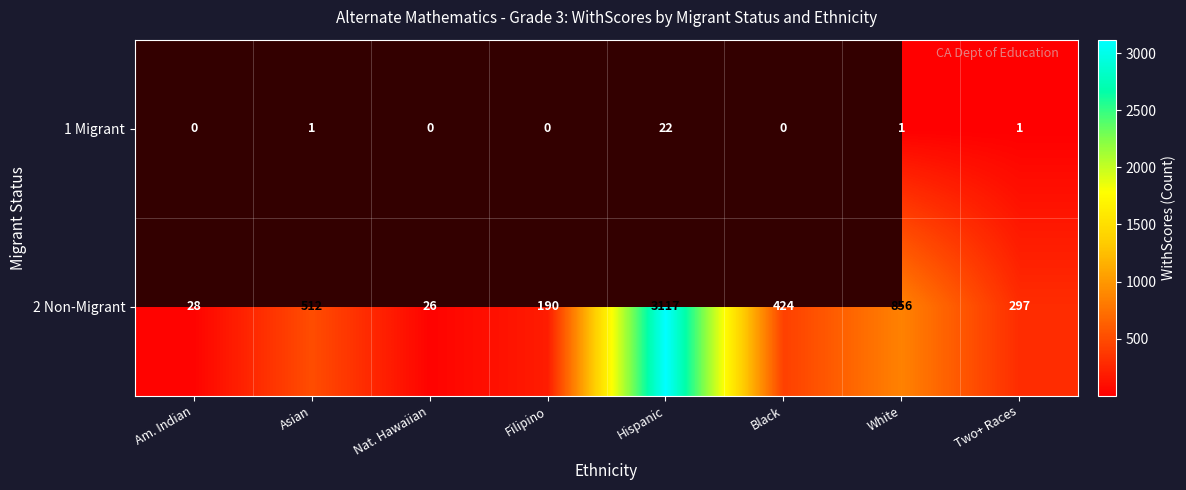

How many categories are shown in the chart?

8